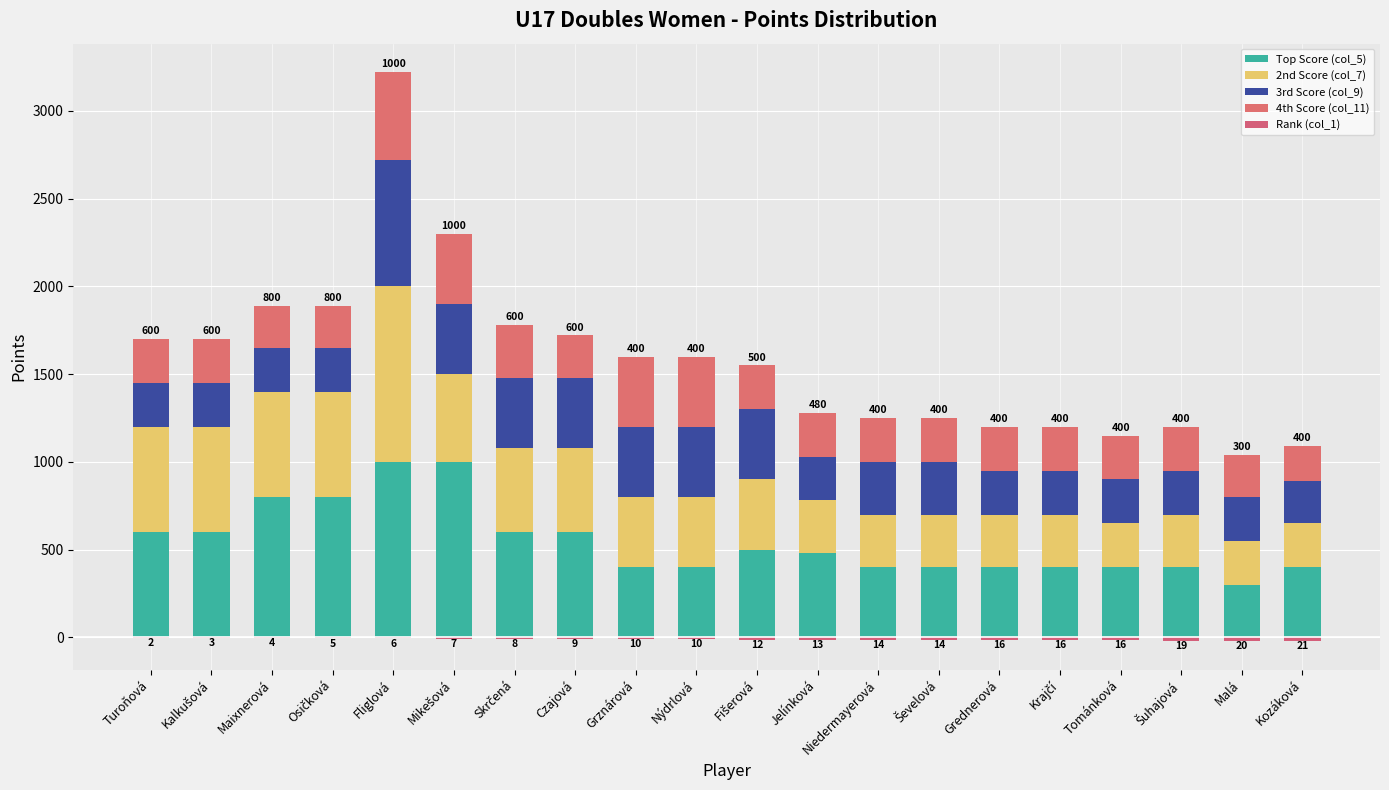

At how many categories does at least one series exceed 861?

2